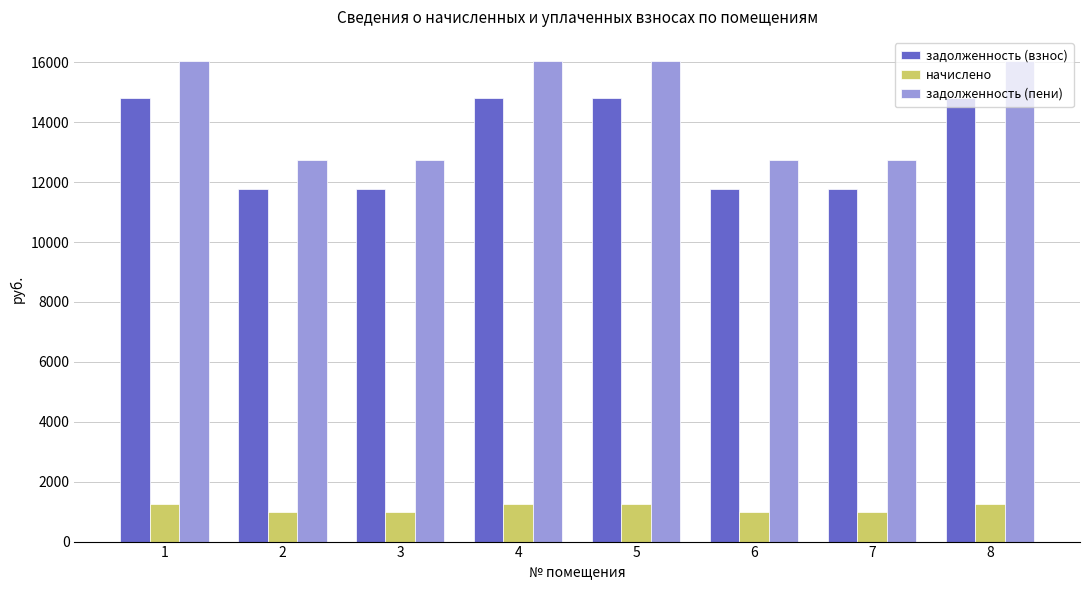

The value of задолженность (взнос) at 7 is 3303.8. True or false?

False